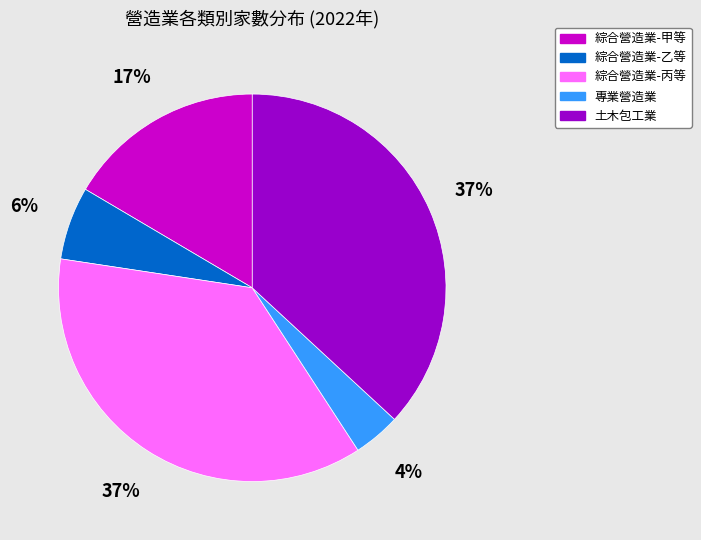

How many slices are in this pie chart?

5